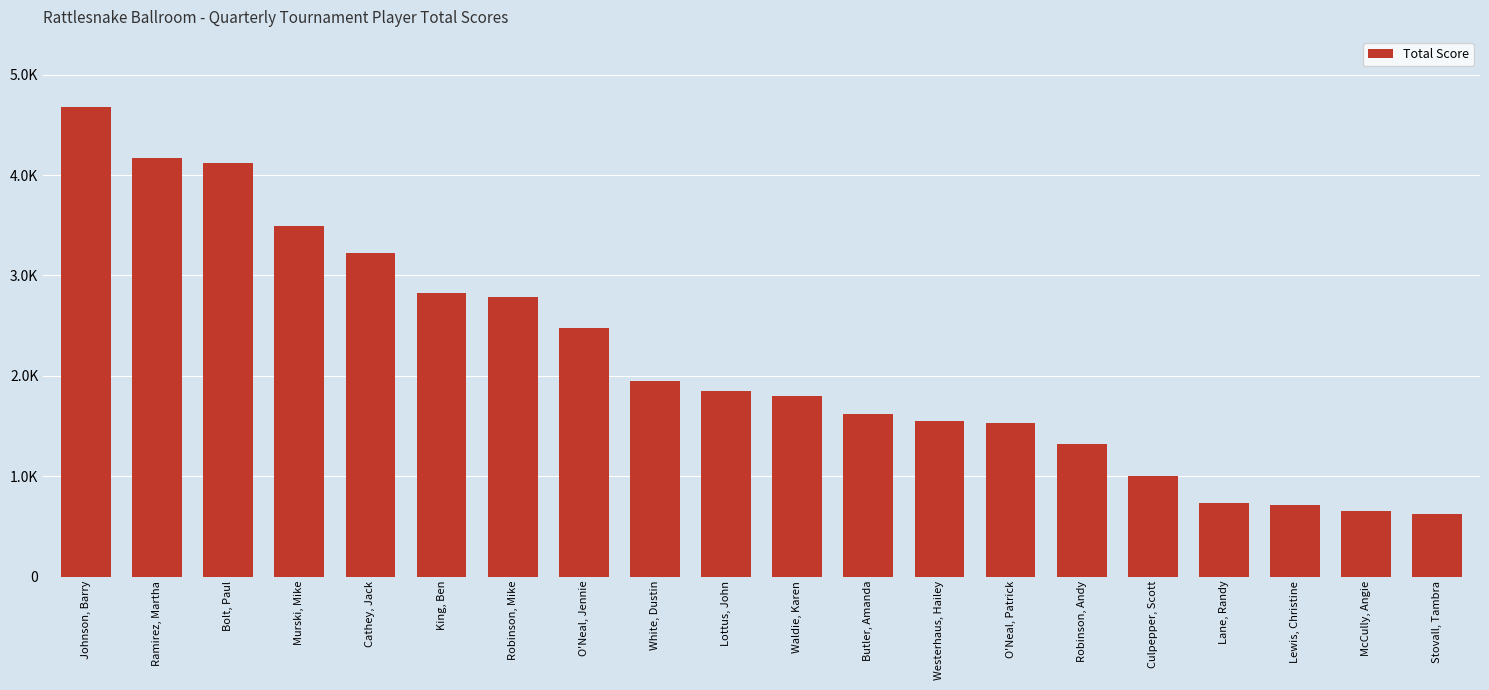

What is the smallest value displayed?

625